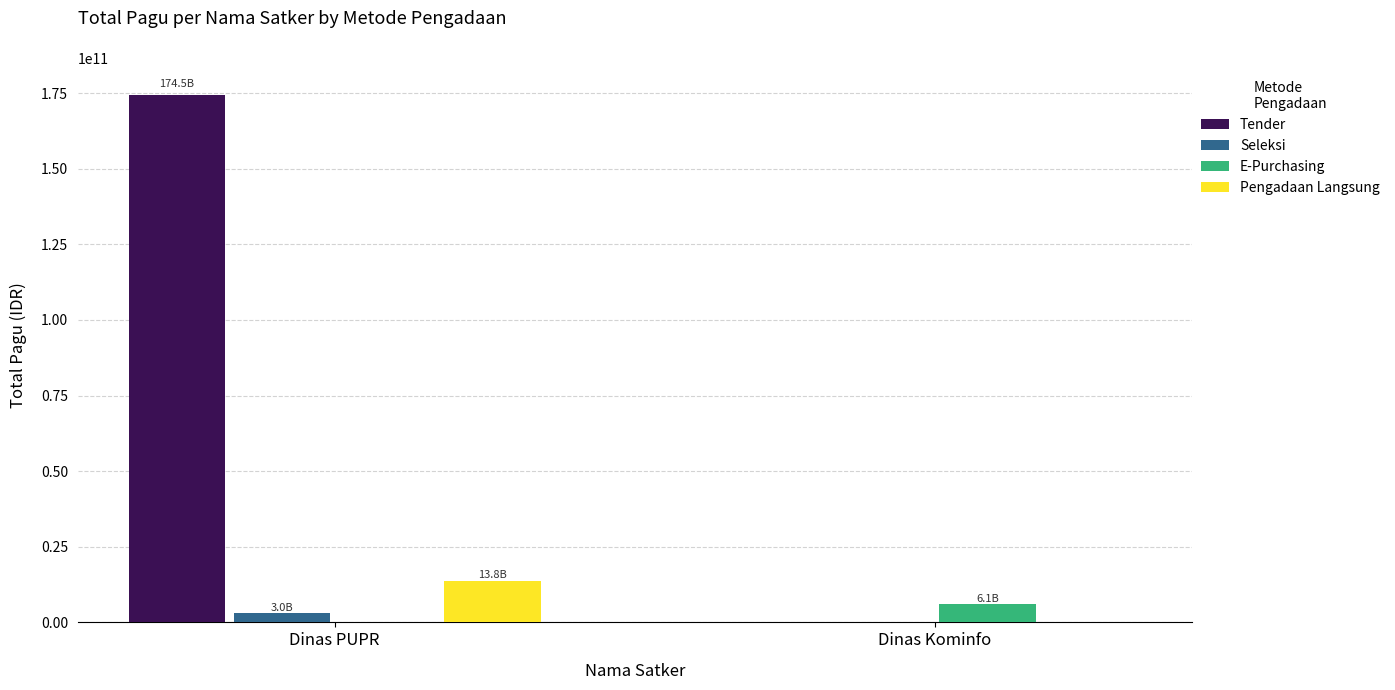

What is the sum of all Seleksi values?

2982602550